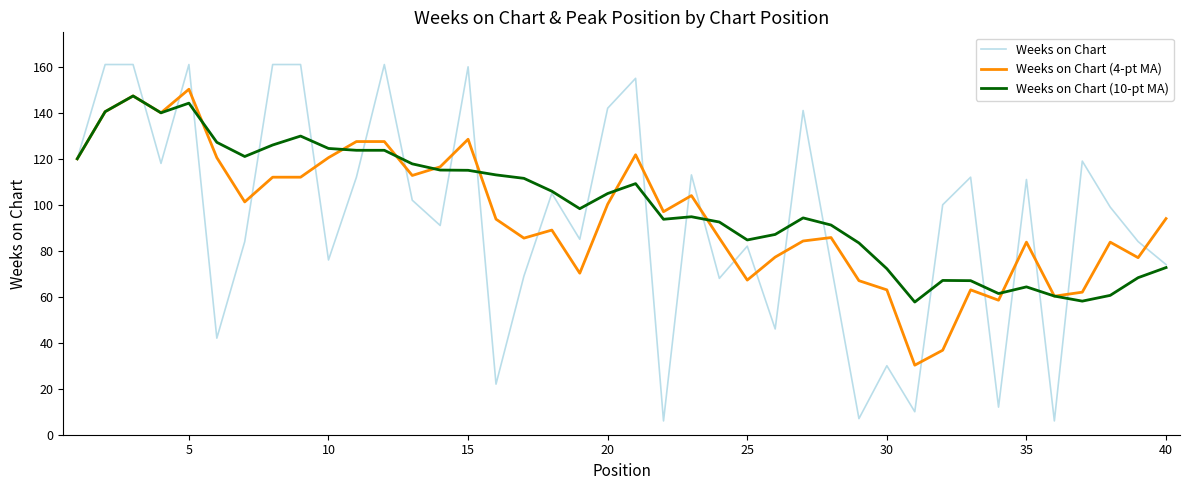

What is the maximum value shown in the chart?

161.0